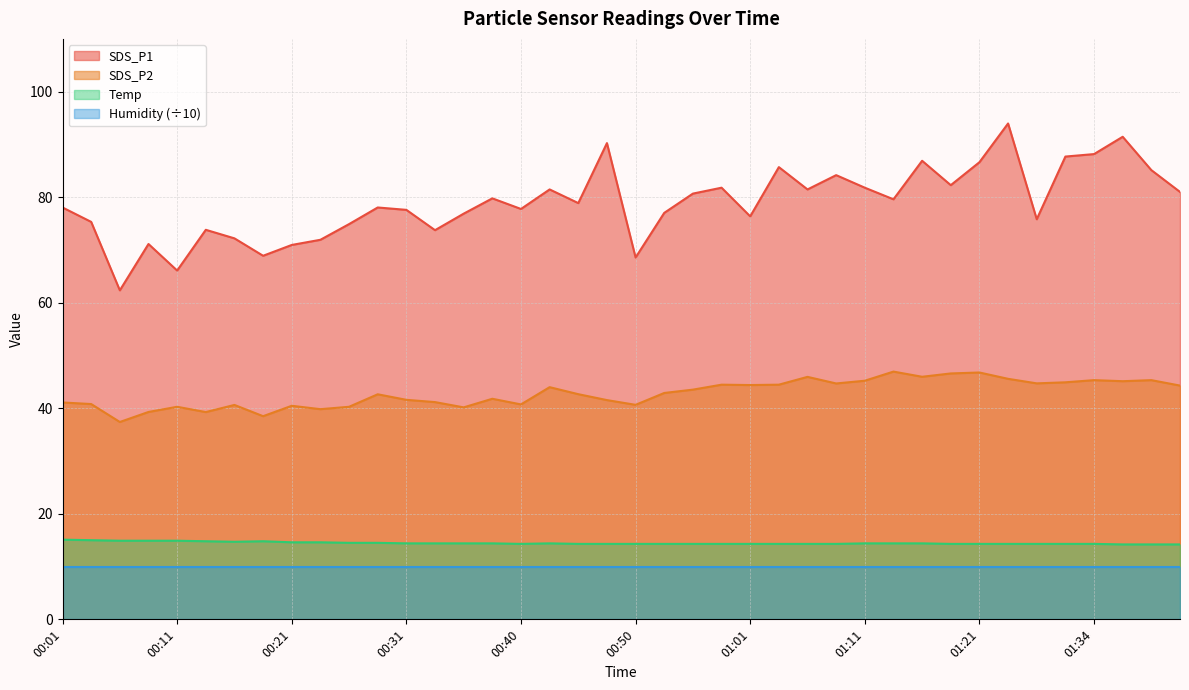

What is the value of the Temp point at the 1st from the left?

15.1